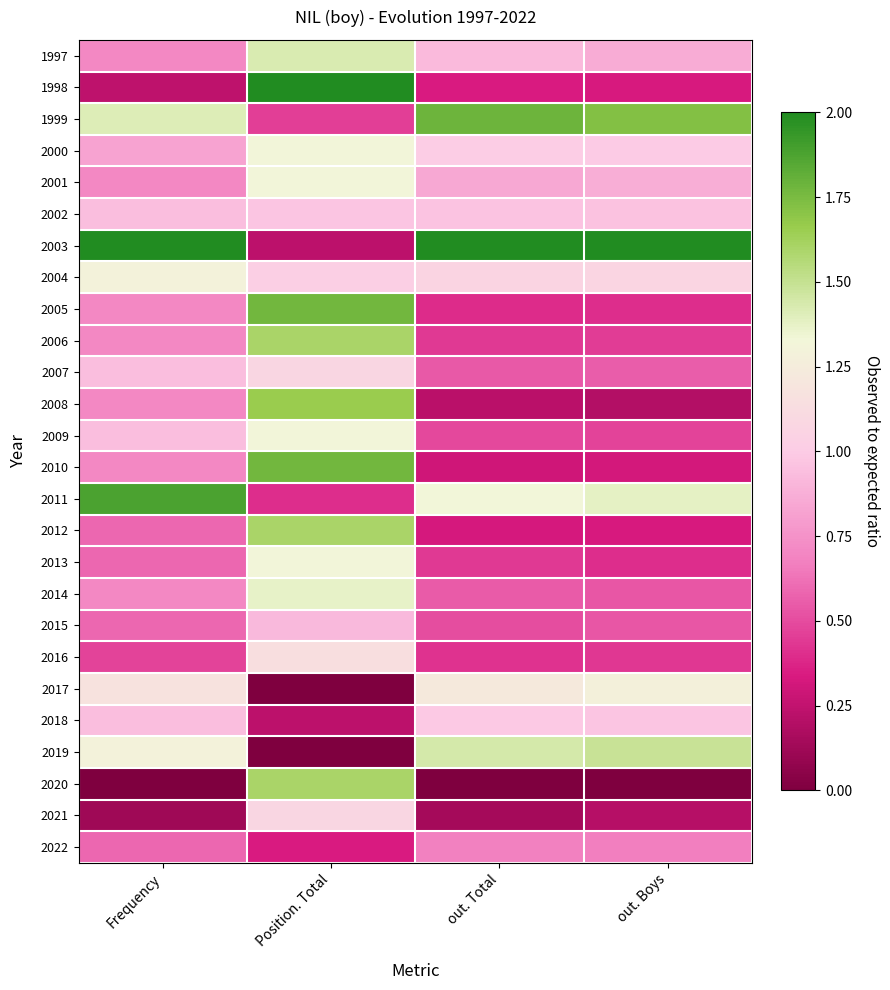

Reading right to left, extract all data points from this chart.

1997: out. Boys=0.9	out. Total=0.9	Position. Total=1.4	Frequency=0.7
1998: out. Boys=0.3	out. Total=0.3	Position. Total=2.0	Frequency=0.2
1999: out. Boys=1.7	out. Total=1.8	Position. Total=0.5	Frequency=1.4
2000: out. Boys=1.0	out. Total=1.0	Position. Total=1.3	Frequency=0.8
2001: out. Boys=0.9	out. Total=0.9	Position. Total=1.3	Frequency=0.7
2002: out. Boys=1.0	out. Total=1.0	Position. Total=1.0	Frequency=0.9
2003: out. Boys=2.0	out. Total=2.0	Position. Total=0.2	Frequency=2.0
2004: out. Boys=1.1	out. Total=1.1	Position. Total=1.0	Frequency=1.3
2005: out. Boys=0.4	out. Total=0.4	Position. Total=1.8	Frequency=0.7
2006: out. Boys=0.5	out. Total=0.4	Position. Total=1.6	Frequency=0.7
2007: out. Boys=0.6	out. Total=0.5	Position. Total=1.1	Frequency=0.9
2008: out. Boys=0.2	out. Total=0.2	Position. Total=1.7	Frequency=0.7
2009: out. Boys=0.5	out. Total=0.5	Position. Total=1.3	Frequency=0.9
2010: out. Boys=0.3	out. Total=0.3	Position. Total=1.8	Frequency=0.7
2011: out. Boys=1.4	out. Total=1.3	Position. Total=0.4	Frequency=1.9
2012: out. Boys=0.3	out. Total=0.3	Position. Total=1.6	Frequency=0.6
2013: out. Boys=0.4	out. Total=0.4	Position. Total=1.3	Frequency=0.6
2014: out. Boys=0.5	out. Total=0.5	Position. Total=1.4	Frequency=0.7
2015: out. Boys=0.5	out. Total=0.5	Position. Total=0.9	Frequency=0.6
2016: out. Boys=0.4	out. Total=0.4	Position. Total=1.1	Frequency=0.5
2017: out. Boys=1.3	out. Total=1.2	Position. Total=0.0	Frequency=1.2
2018: out. Boys=1.0	out. Total=1.0	Position. Total=0.2	Frequency=0.9
2019: out. Boys=1.5	out. Total=1.4	Position. Total=0.0	Frequency=1.3
2020: out. Boys=0.0	out. Total=0.0	Position. Total=1.6	Frequency=0.0
2021: out. Boys=0.2	out. Total=0.1	Position. Total=1.1	Frequency=0.1
2022: out. Boys=0.7	out. Total=0.7	Position. Total=0.3	Frequency=0.6